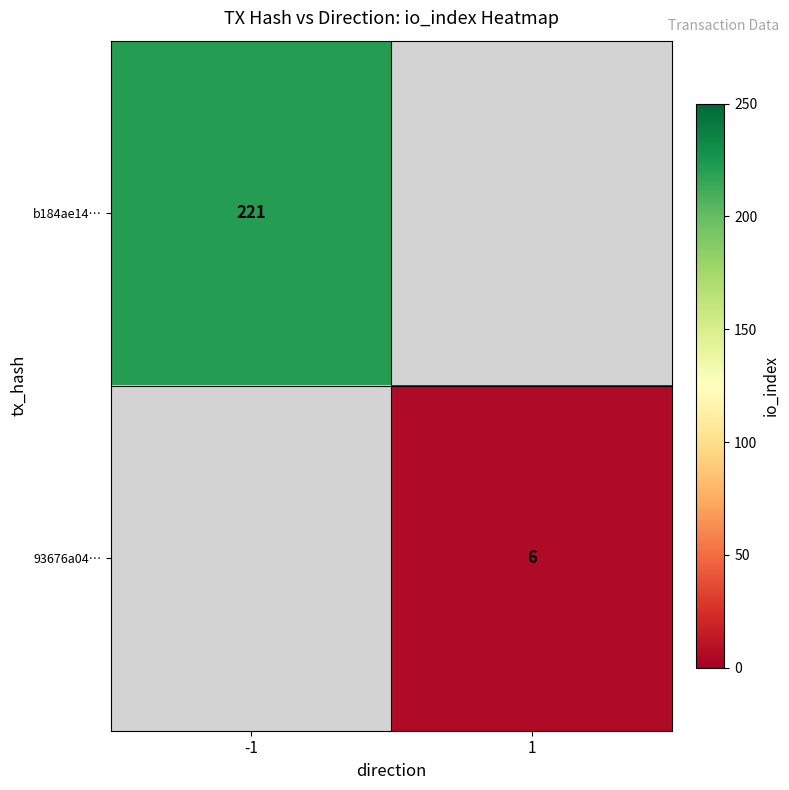

True or false: b184ae14… has a value of 221 at -1.

True